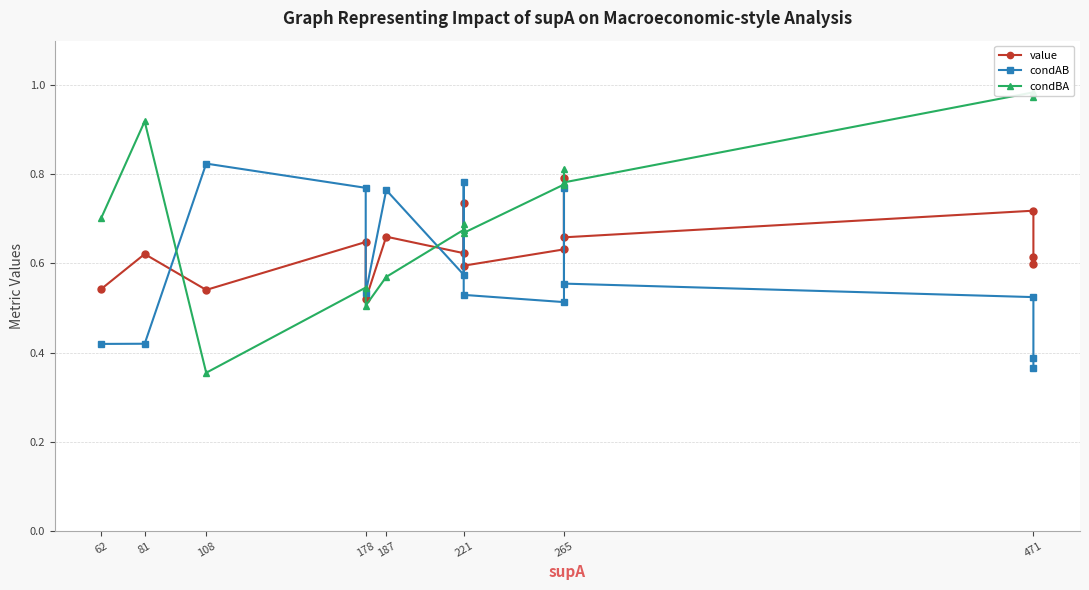

What is the lowest value of the value series?

0.5